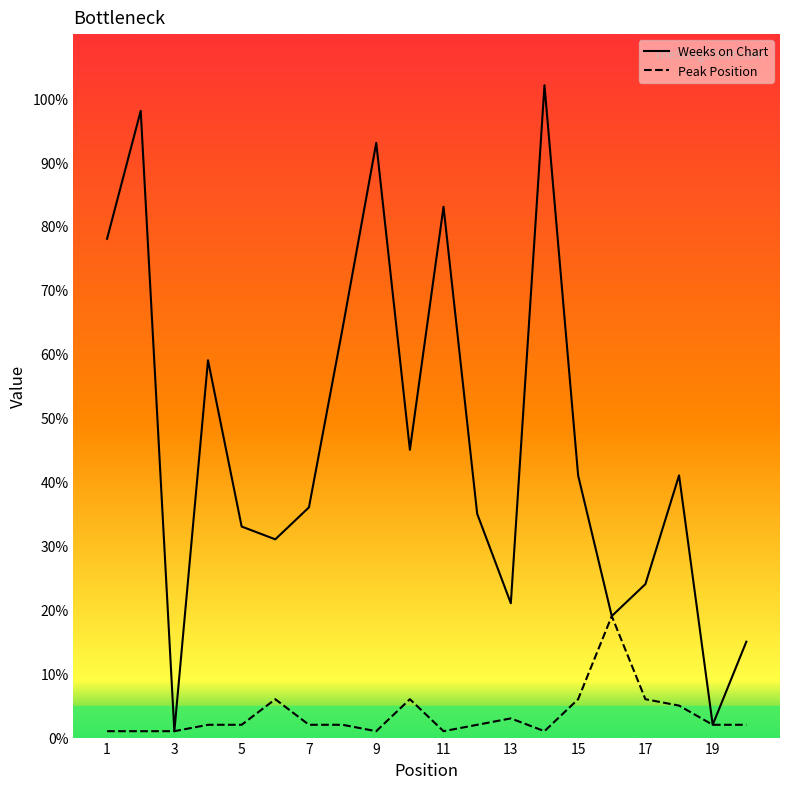

Reading left to right, list all the values displayed in this chart.

Weeks on Chart: 78	98	1	59	33	31	36	64	93	45	83	35	21	102	41	19	24	41	2	15
Peak Position: 1	1	1	2	2	6	2	2	1	6	1	2	3	1	6	19	6	5	2	2